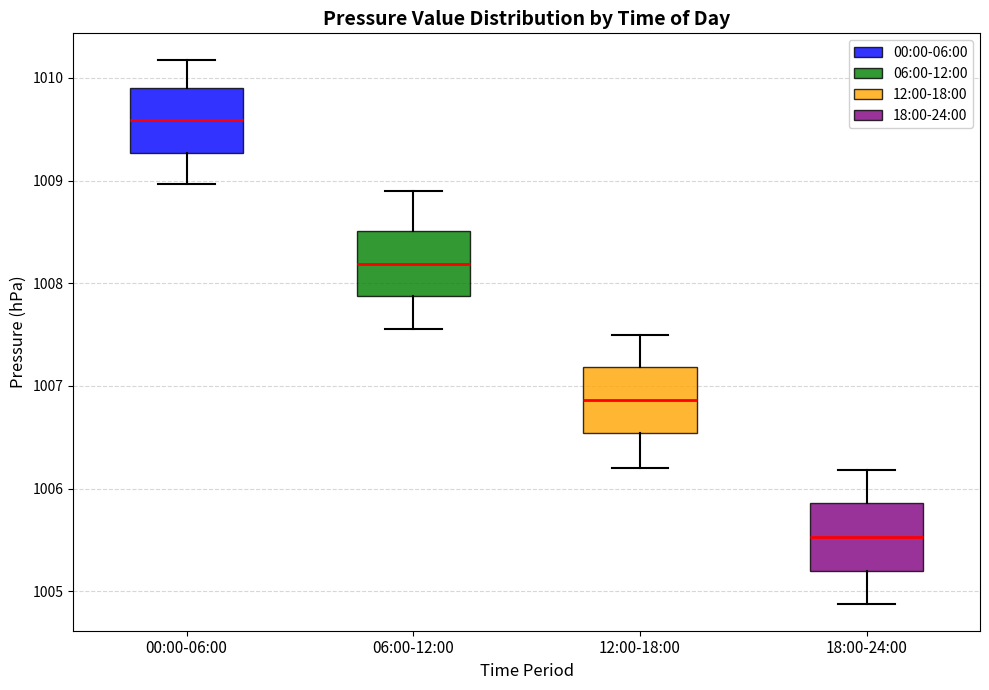

Which box's median line is the lowest?

18:00-24:00